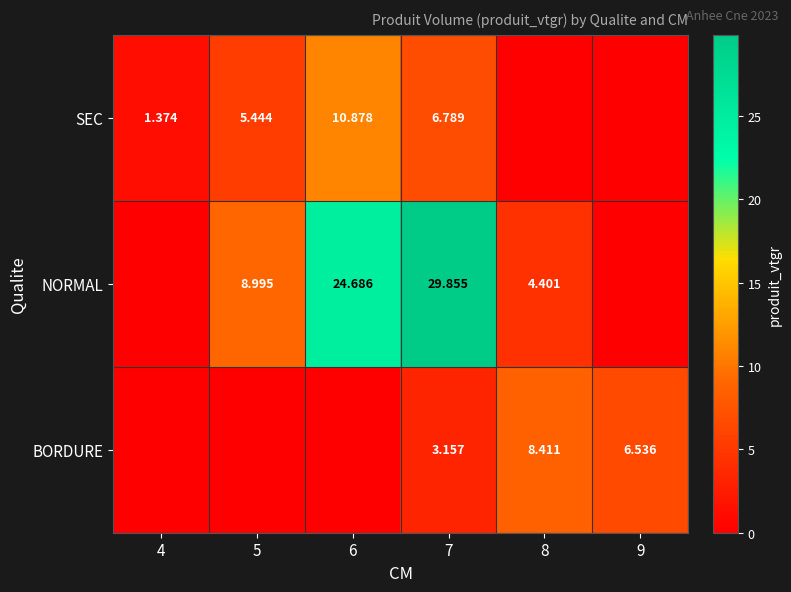

At which label is BORDURE closest to 4?

7